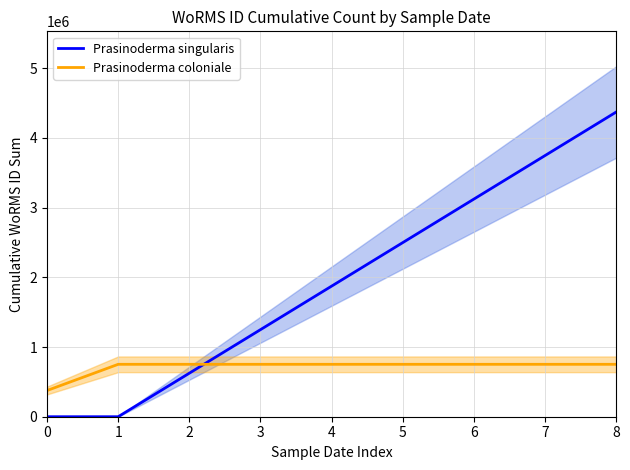

Rank the series at 7 from highest to lowest value.

Prasinoderma singularis, Prasinoderma coloniale